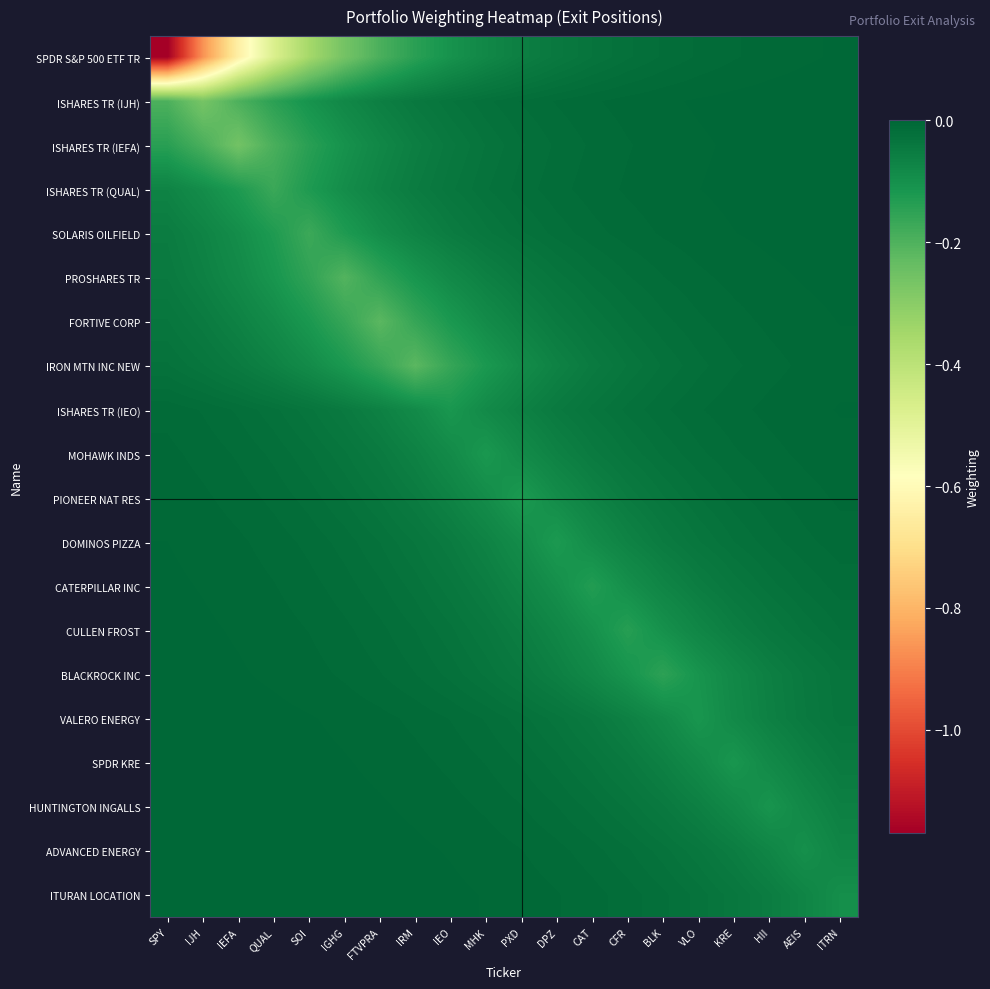

Which series changed the most between SPY and MHK?

SPDR S&P 500 ETF TR